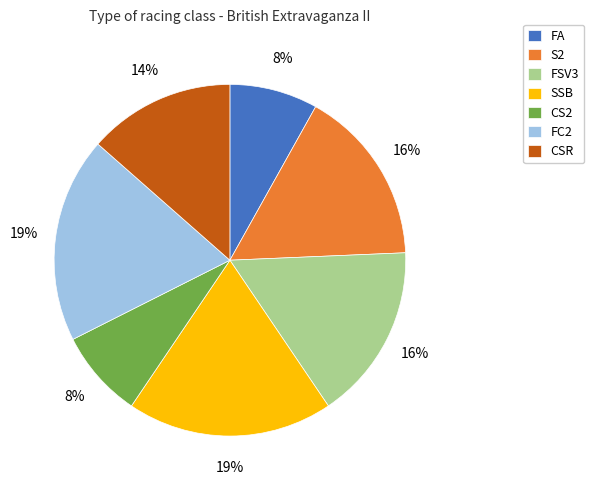

Combined, do CSR and FSV3 account for over 50%?

No